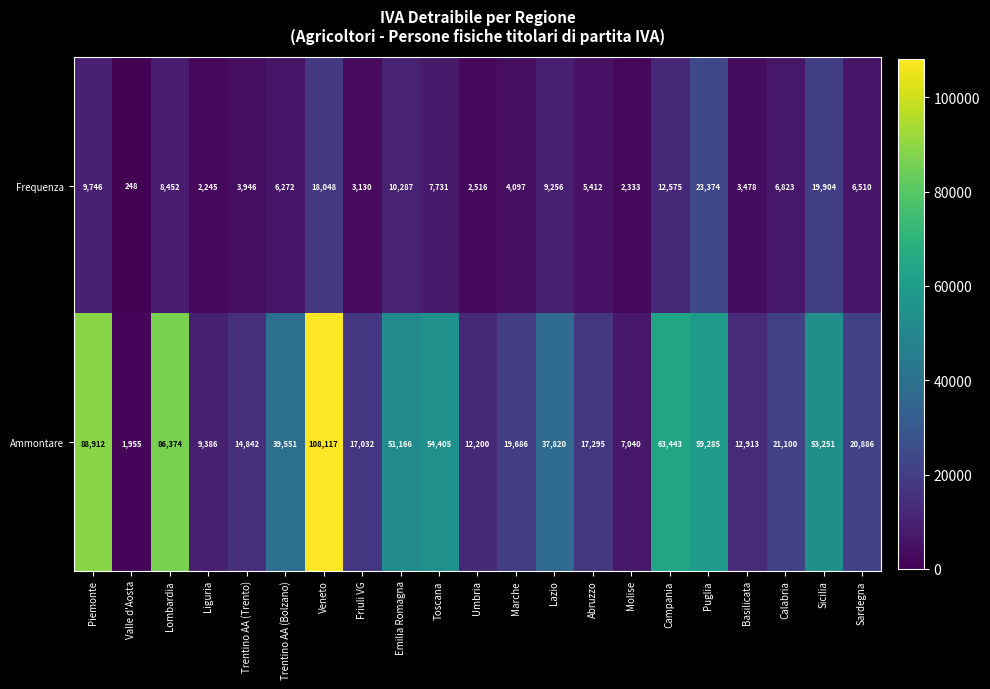

Which series has the largest total across all categories?

Ammontare